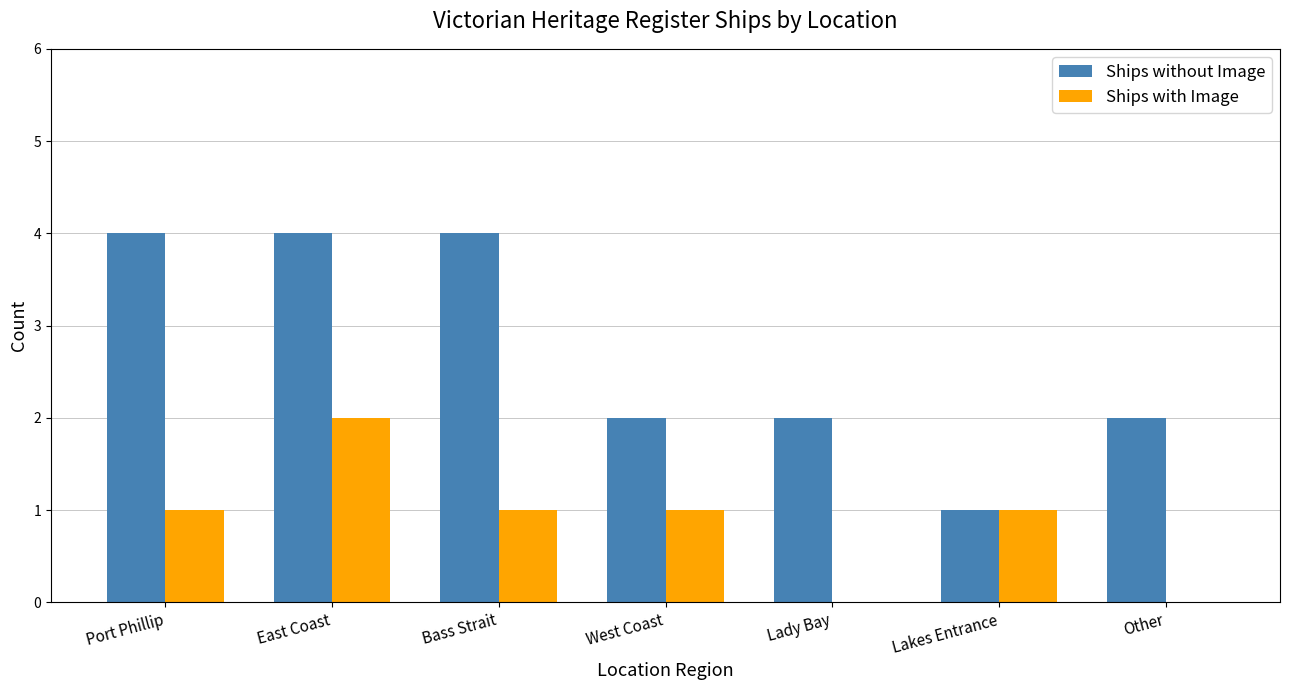

True or false: Ships without Image has a value of 4 at East Coast.

True